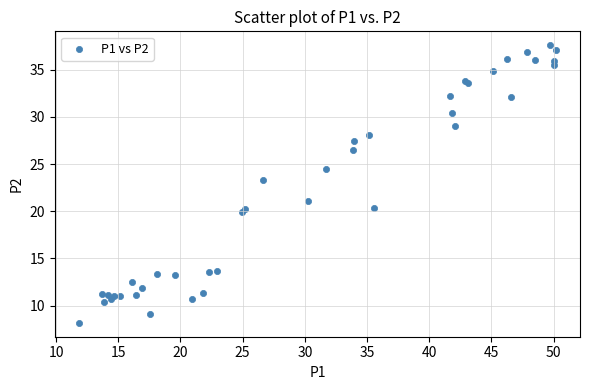

What Y value in the scatter plot is closest to 22?

21.1